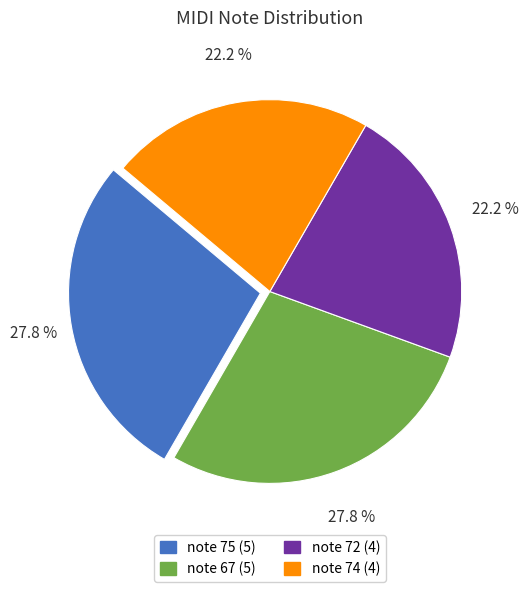

Does any single category account for the majority?

No